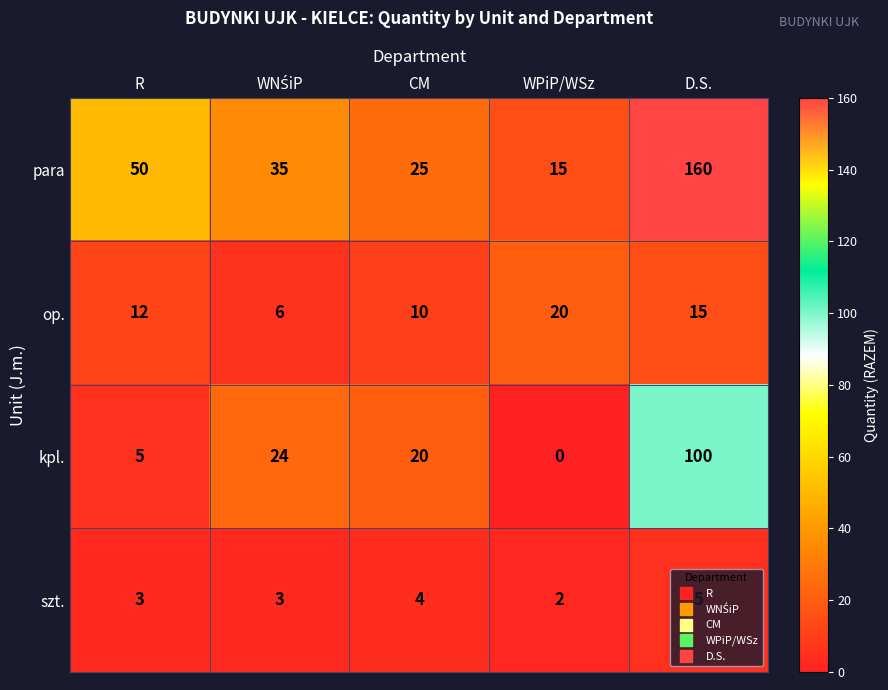

At which label is op. closest to 13?

R